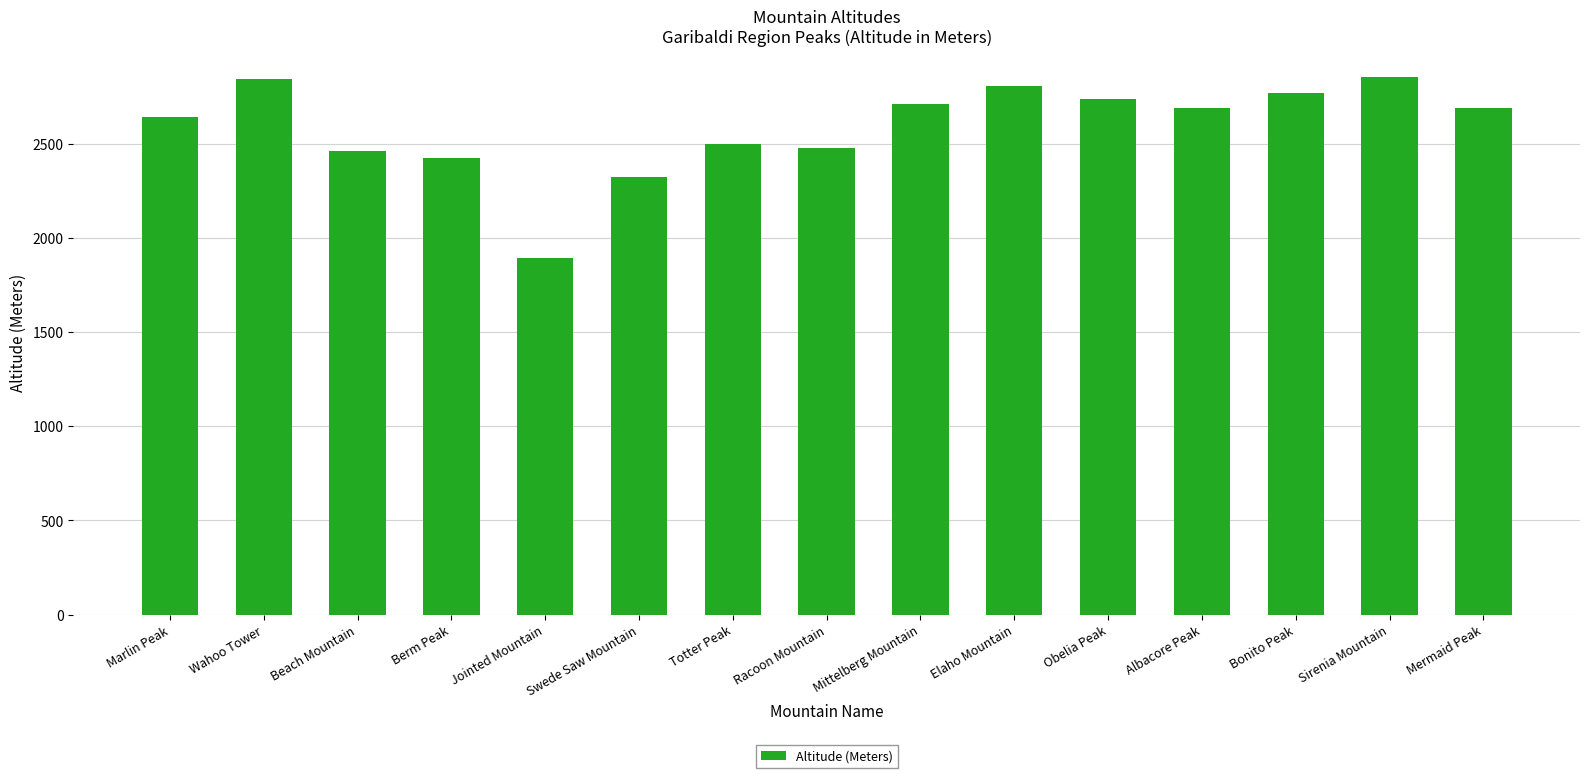

What is the value of the 9th bar from the left?

2712